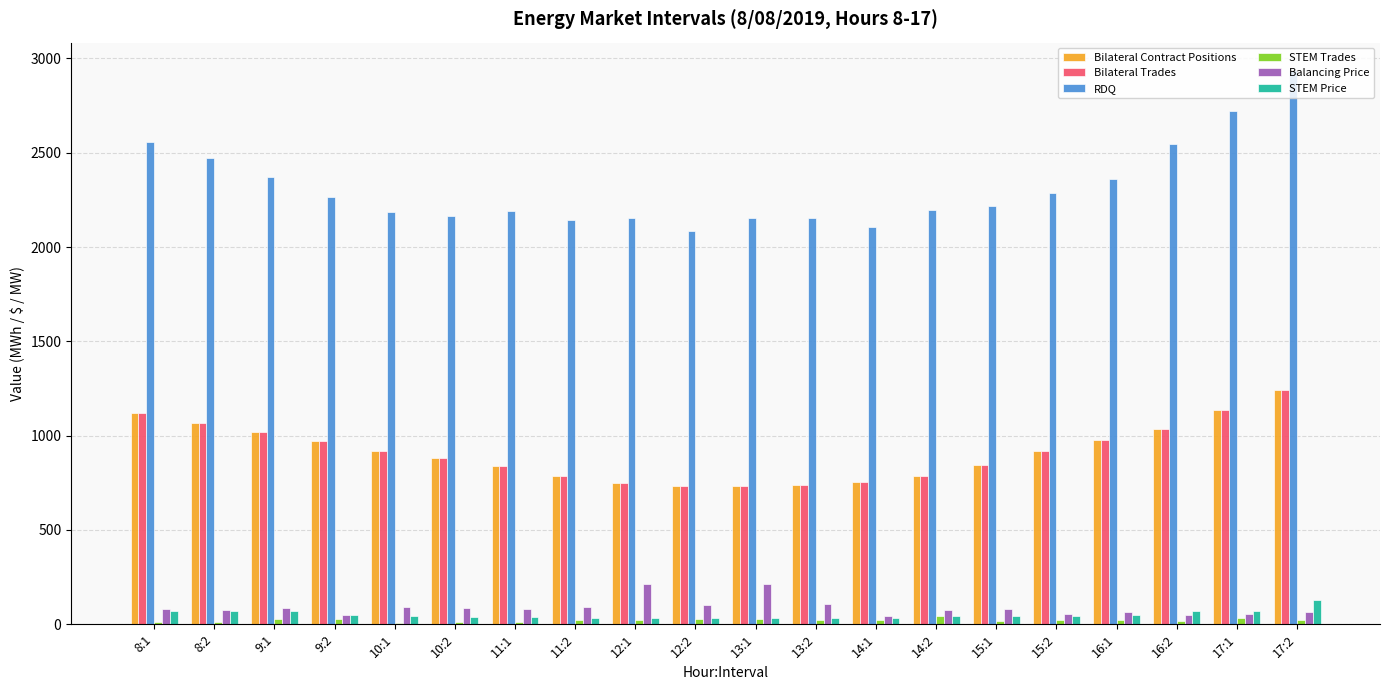

What is the sum of the Bilateral Trades values at 13:2 and 9:2?

1711.7